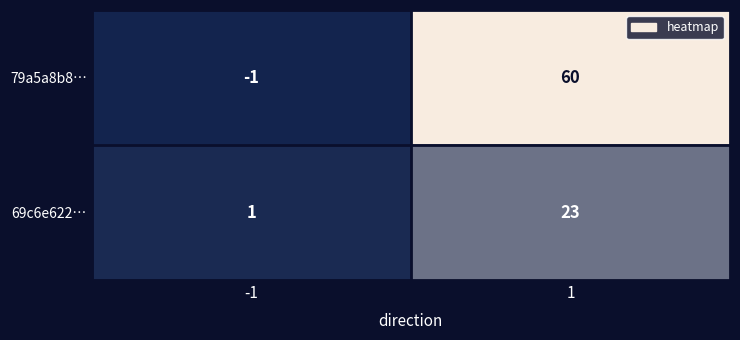

What is the maximum value for 69c6e622…?

23